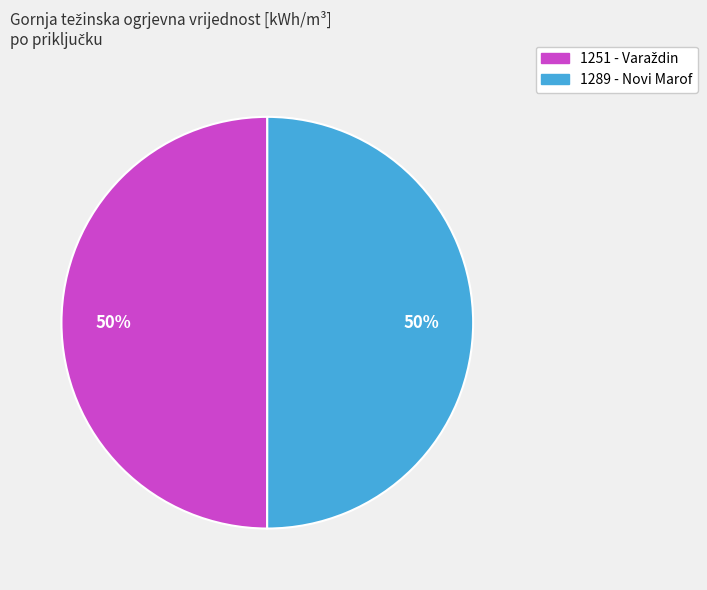

To the nearest percent, what is the average slice percentage?

50%